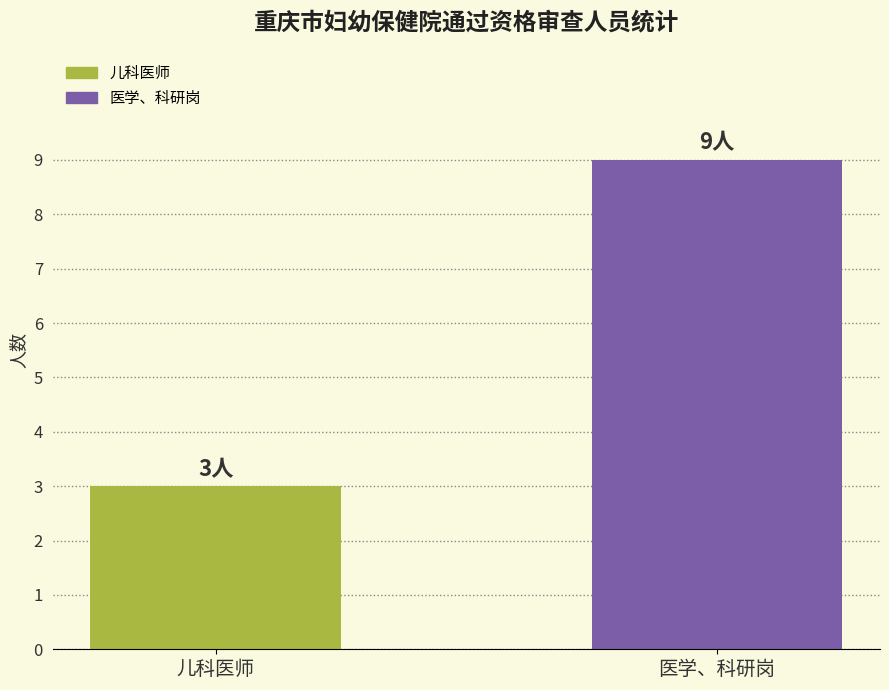

How many series are shown in this chart?

1